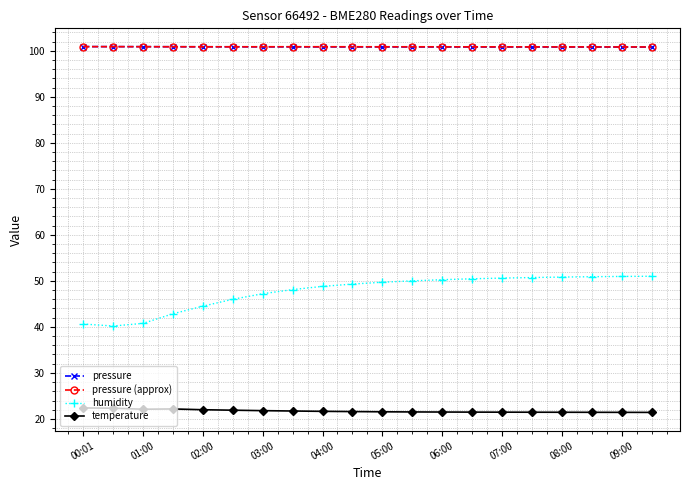

True or false: temperature and pressure intersect in this chart.

False